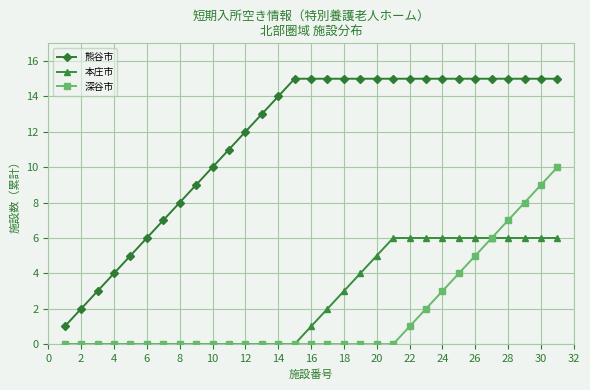

What is the value of the 熊谷市 point at the 23rd from the left?

15